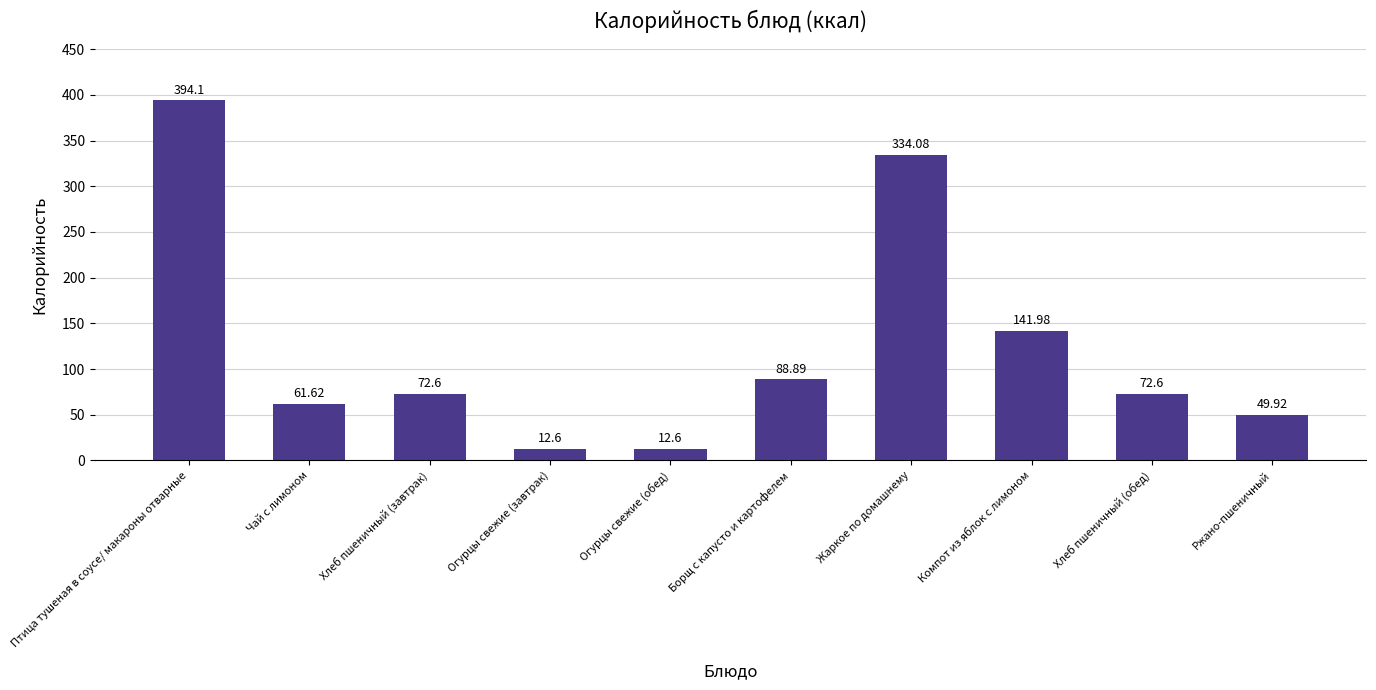

Reading left to right, transcribe all the data shown in this chart.

Птица тушеная в соусе/ макароны отварные=394.1	Чай с лимоном=61.6	Хлеб пшеничный (завтрак)=72.6	Огурцы свежие (завтрак)=12.6	Огурцы свежие (обед)=12.6	Борщ с капусто и картофелем=88.9	Жаркое по домашнему=334.1	Компот из яблок с лимоном=142.0	Хлеб пшеничный (обед)=72.6	Ржано-пшеничный=49.9